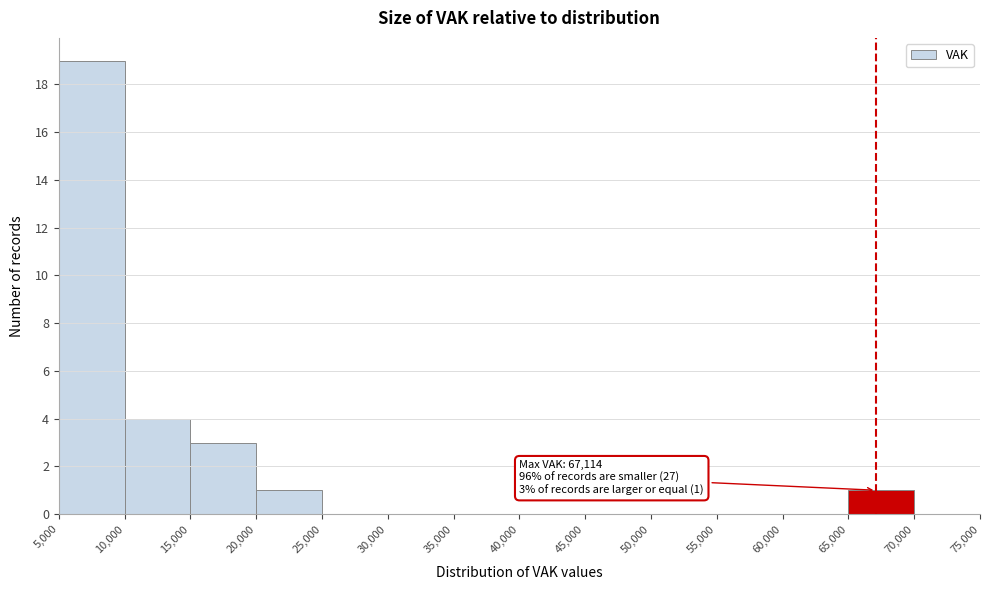

Which range on the x-axis has the tallest bar?

5,000 to 10,000